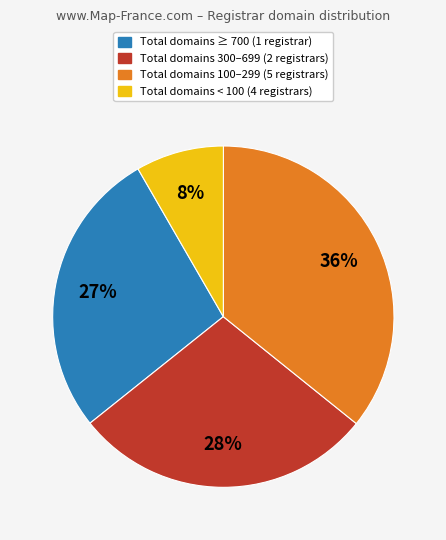

Is Total domains 100–299 (5 registrars) the majority of the pie?

No